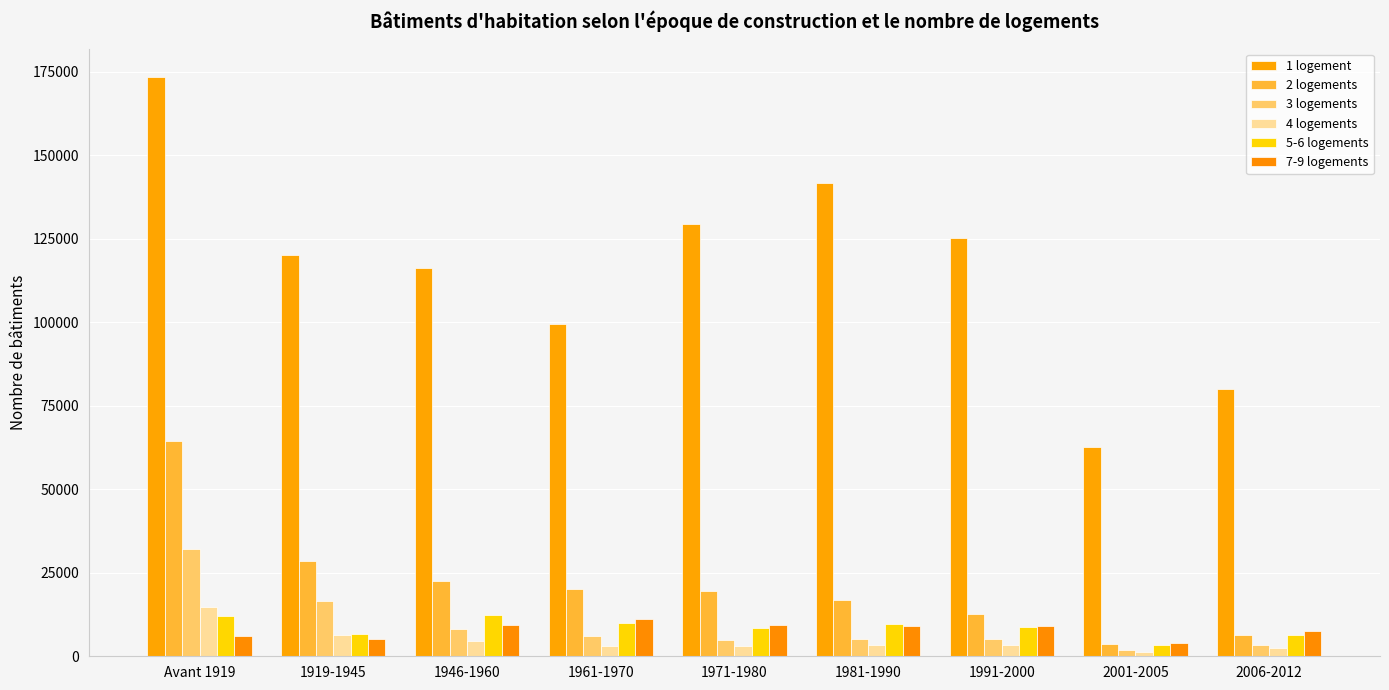

How many bars are there in total?

54